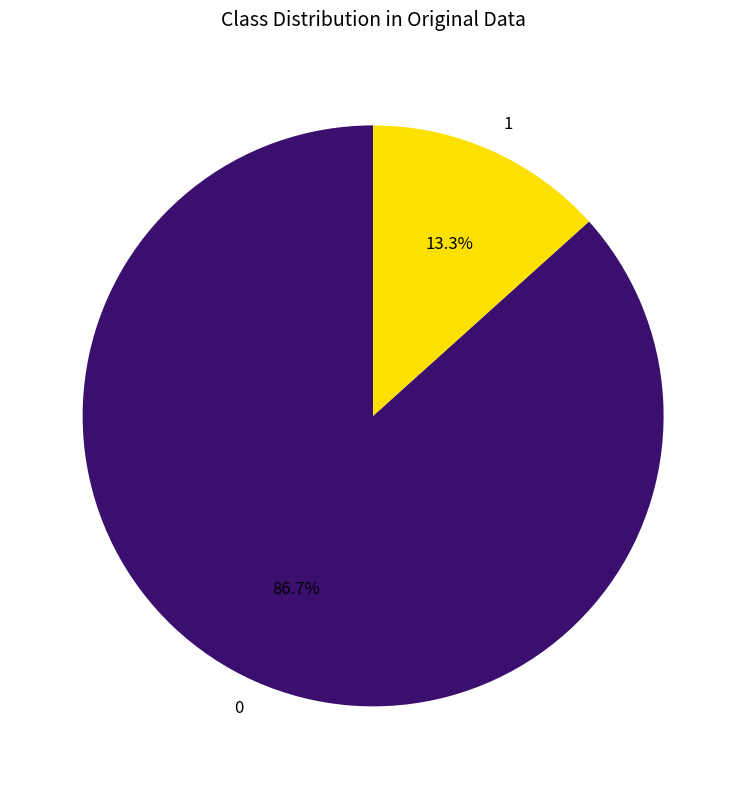

To the nearest percent, what is the difference between the largest and smallest slice percentages?

73%